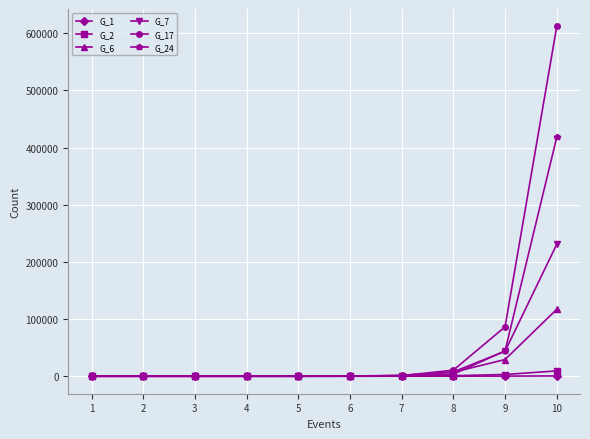

How many lines are shown in the chart?

6